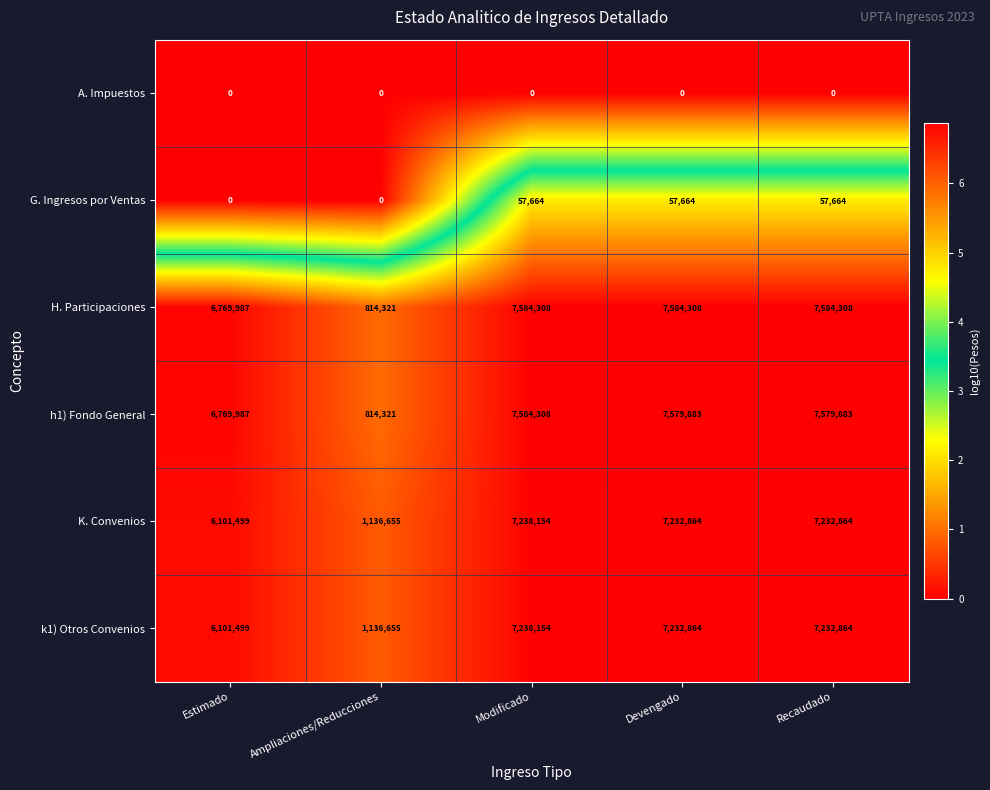

Which series has the largest range (max minus min)?

H. Participaciones